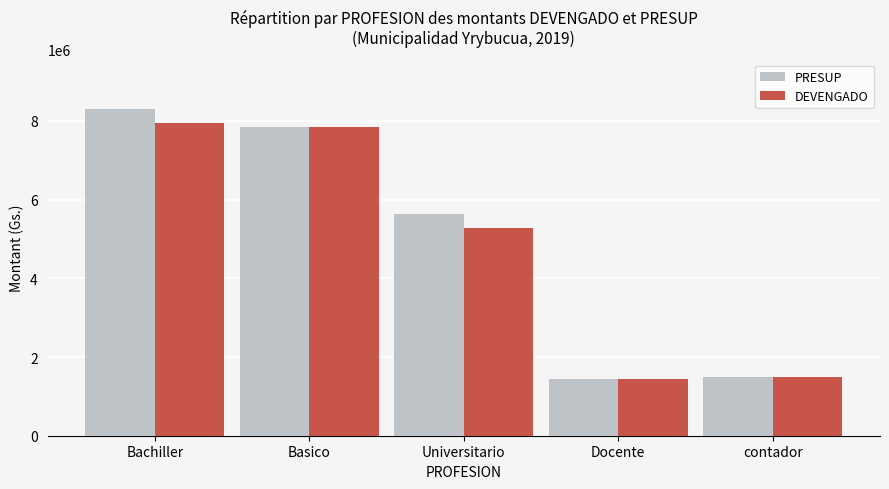

How many data points in PRESUP are less than 5642000?

2